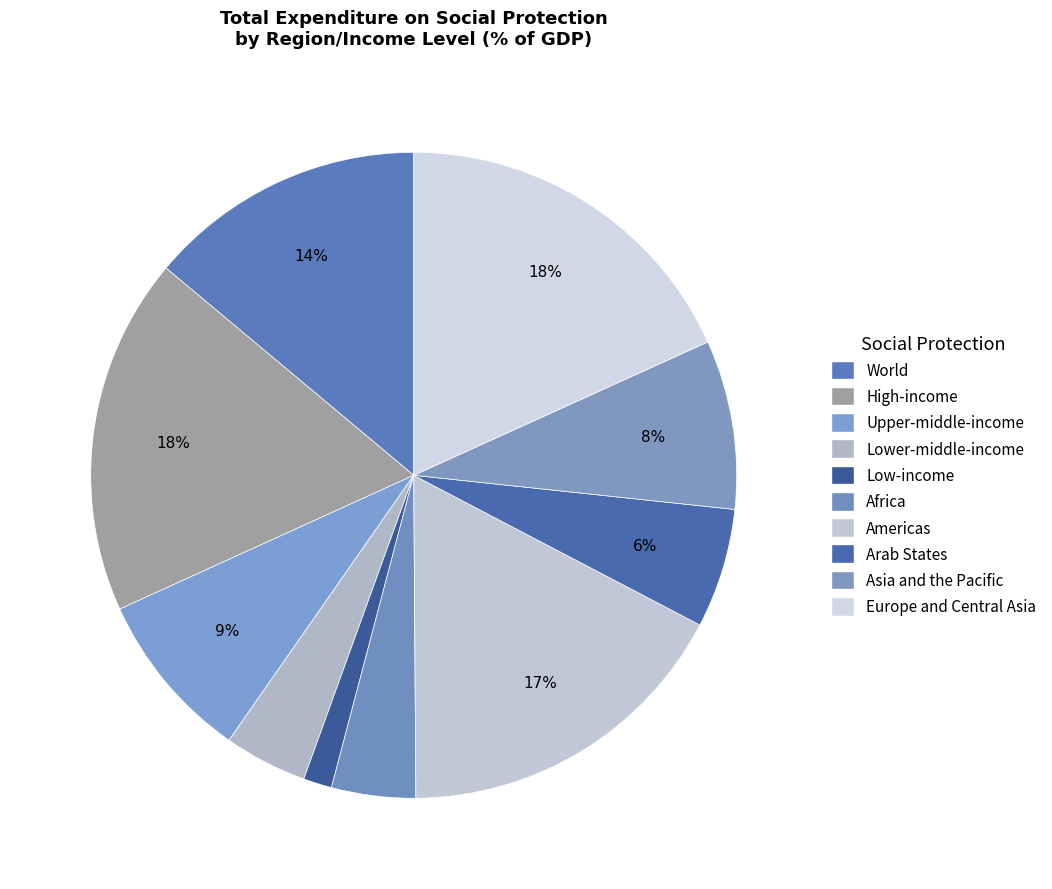

Count the number of slices in the pie.

10